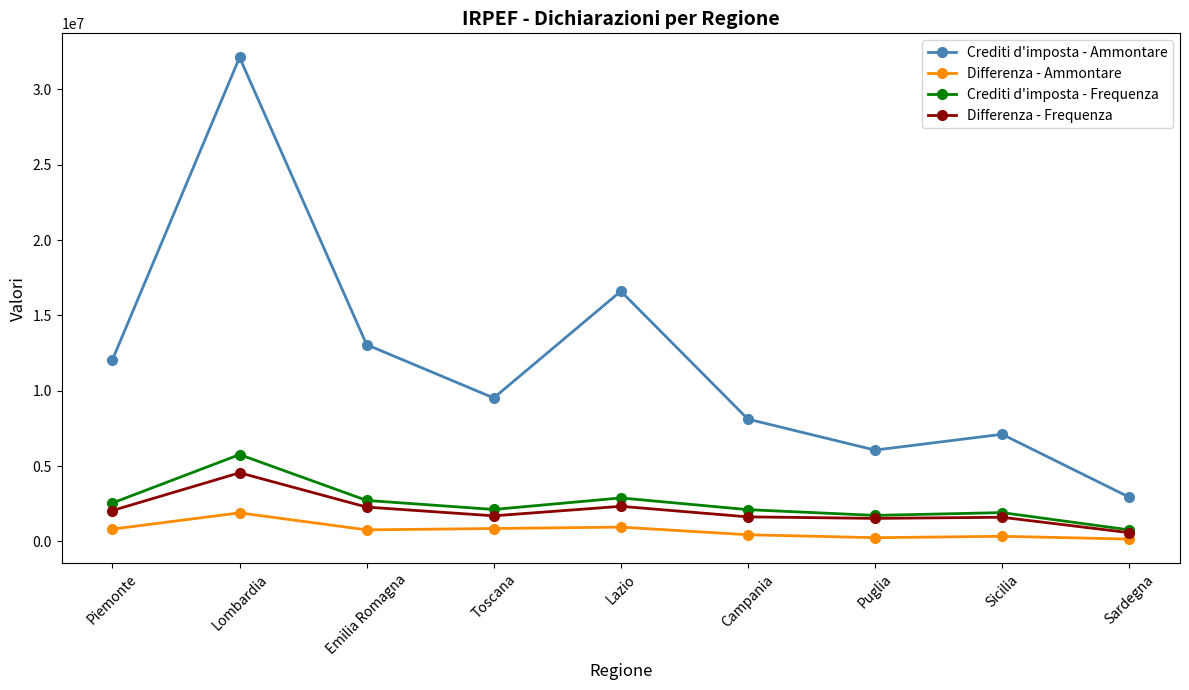

What is the sum of the Differenza - Ammontare values at Campania and Toscana?

1300665